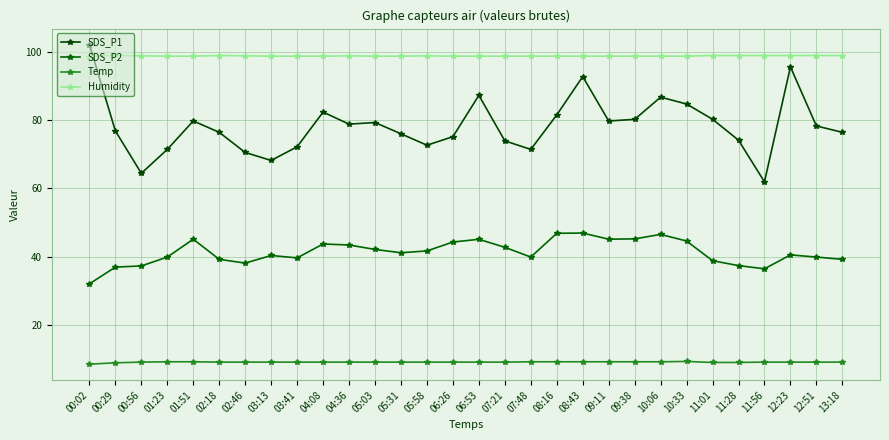

What is the spread (max minus min) of values at 06:53?

89.6